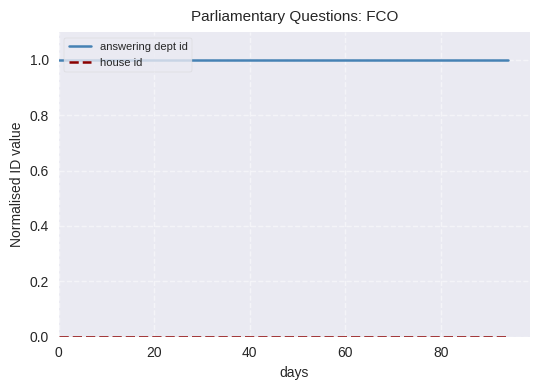

What position from the left is 40?

3